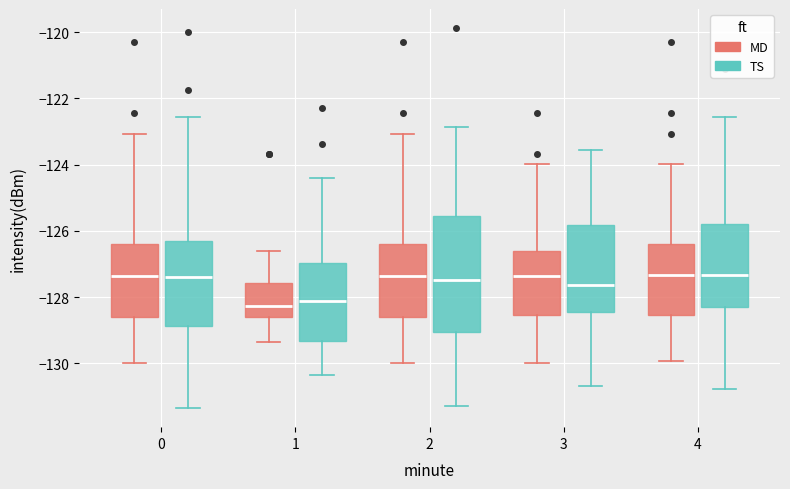

Where does the median line of the box for 1 (TS) sit on the y-axis? The values are not printed on the chart, so give them approximately, as read against the axis.

-128.2